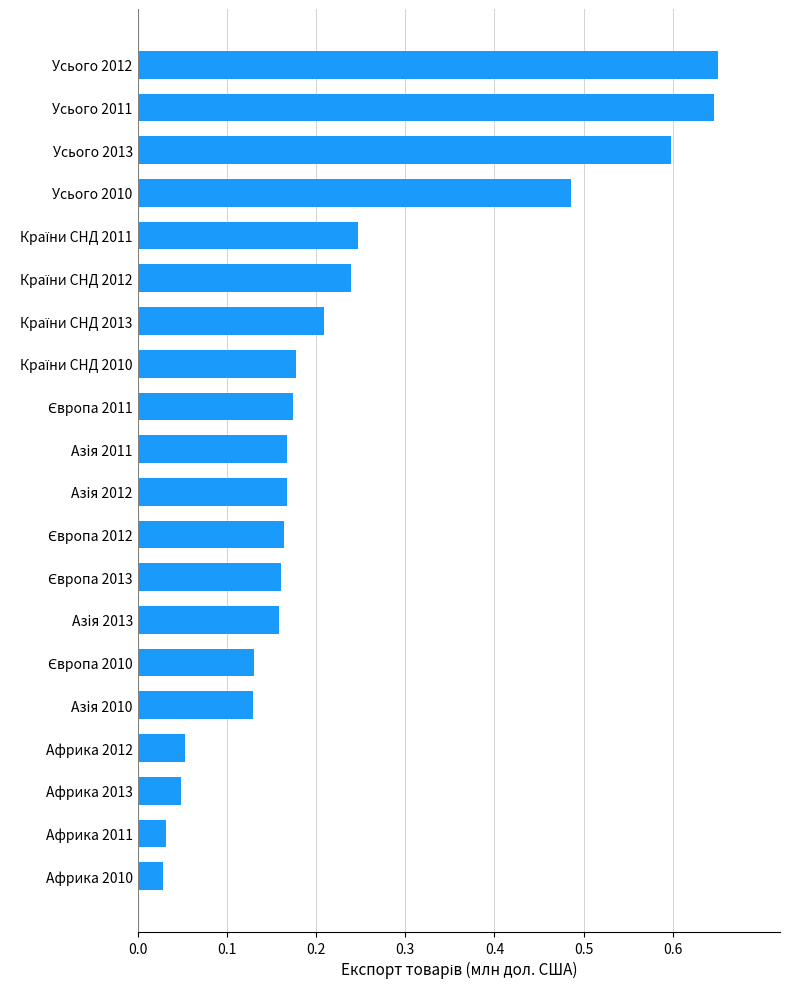

What is the change in value from Африка 2010 to Азiя 2013?

+0.1